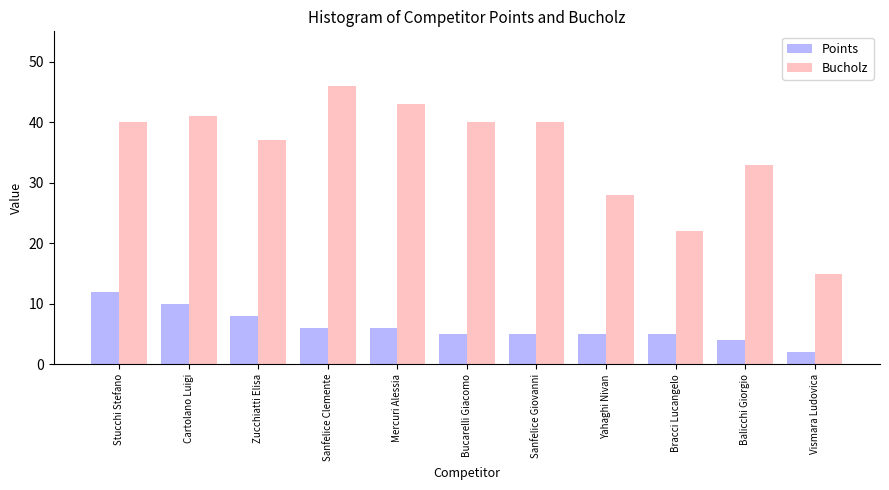

What is the maximum value shown in the chart?

46